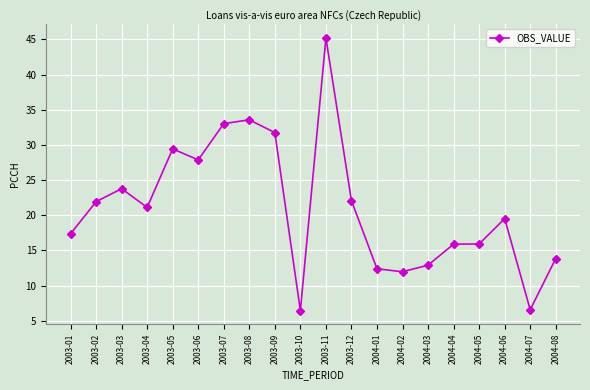

What is the change in value from 2003-05 to 2004-08?

-15.6